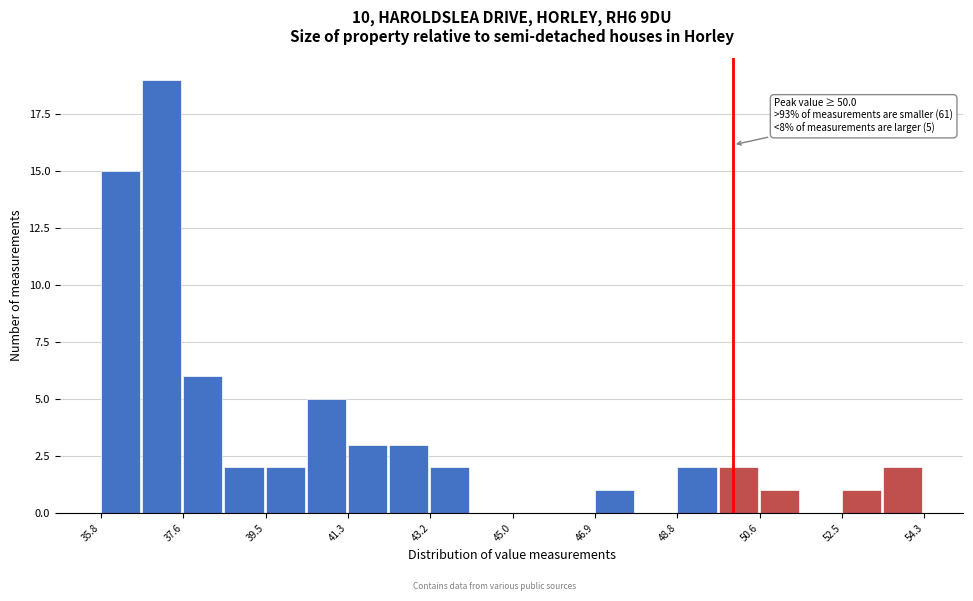

Over which range of the x-axis is the bar tallest?

36.8 to 37.6